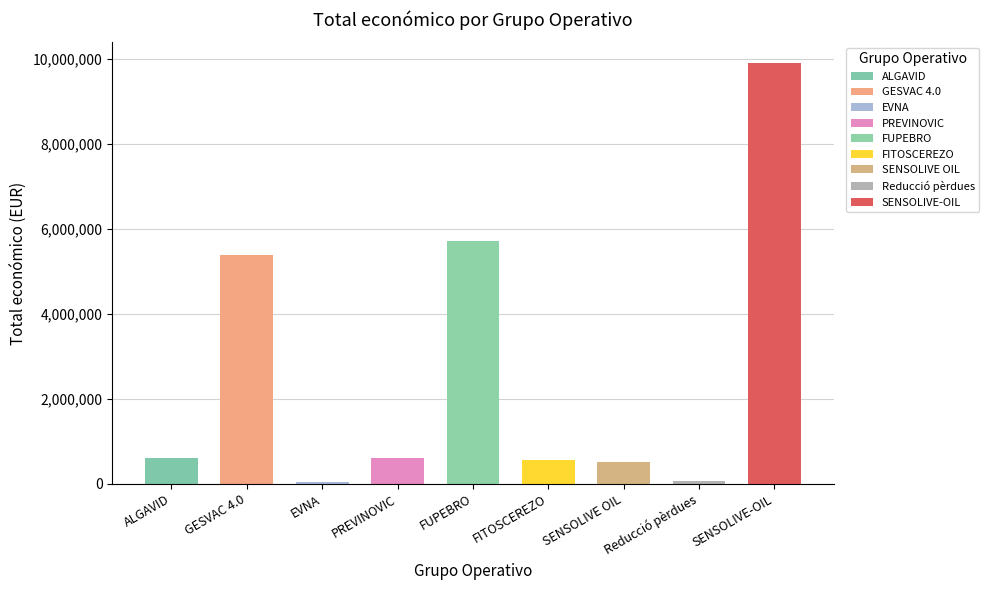

True or false: the data shows 518127 at SENSOLIVE OIL.

True